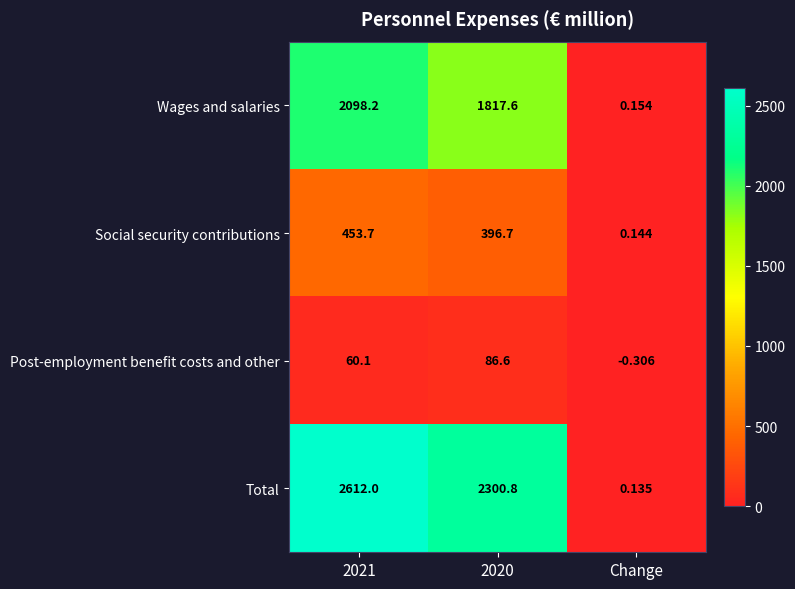

Which series has the largest total across all categories?

Total